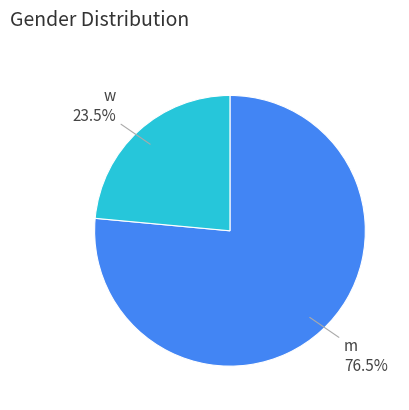

To the nearest percent, what is the difference between the largest and smallest slice percentages?

53%